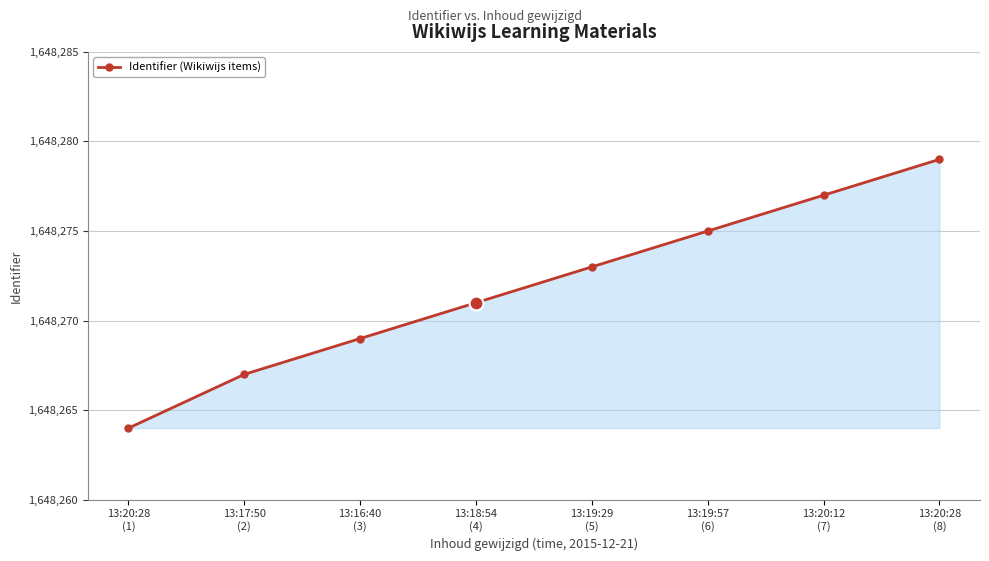

Rank the categories by value from lowest to highest.

13:20:28
(1), 13:17:50
(2), 13:16:40
(3), 13:18:54
(4), 13:19:29
(5), 13:19:57
(6), 13:20:12
(7), 13:20:28
(8)